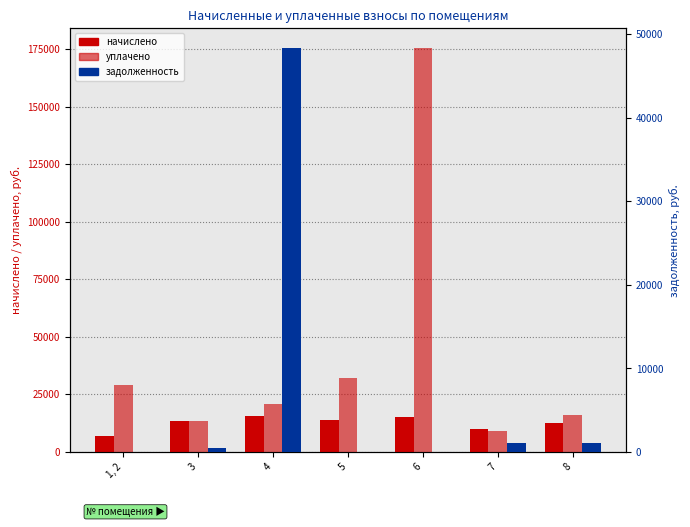

Rank the categories by начислено value from lowest to highest.

1, 2, 7, 8, 3, 5, 6, 4